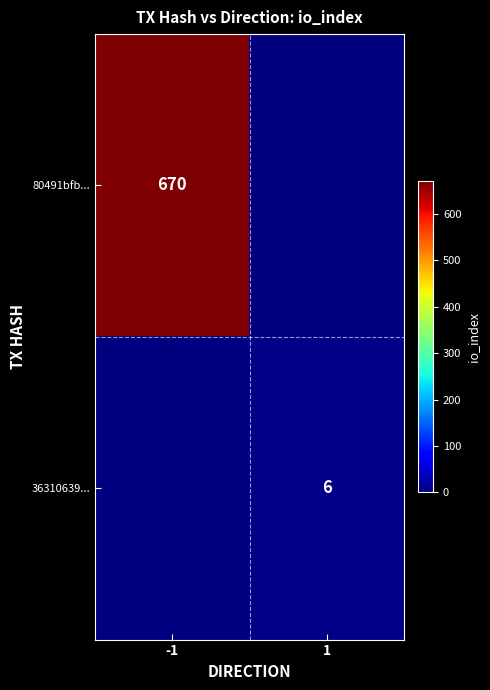

At which category is the sum across all series the highest?

-1